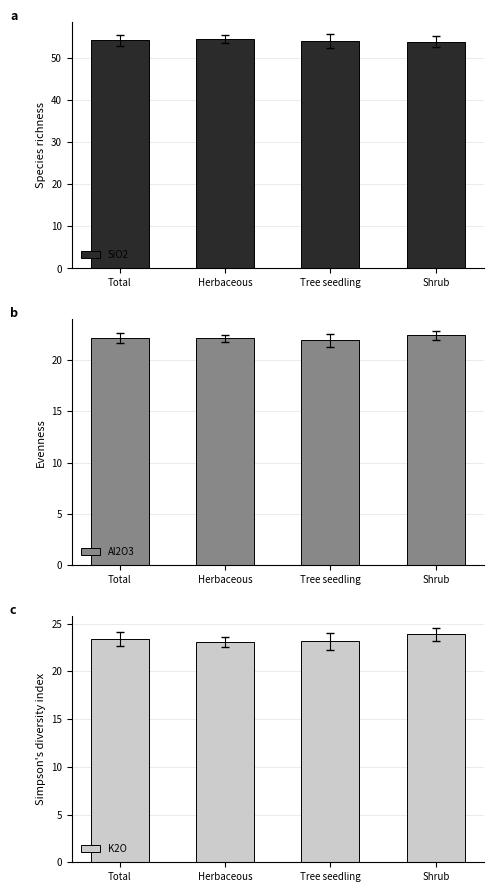

What is the spread (max minus min) of values at Tree seedling?

32.1